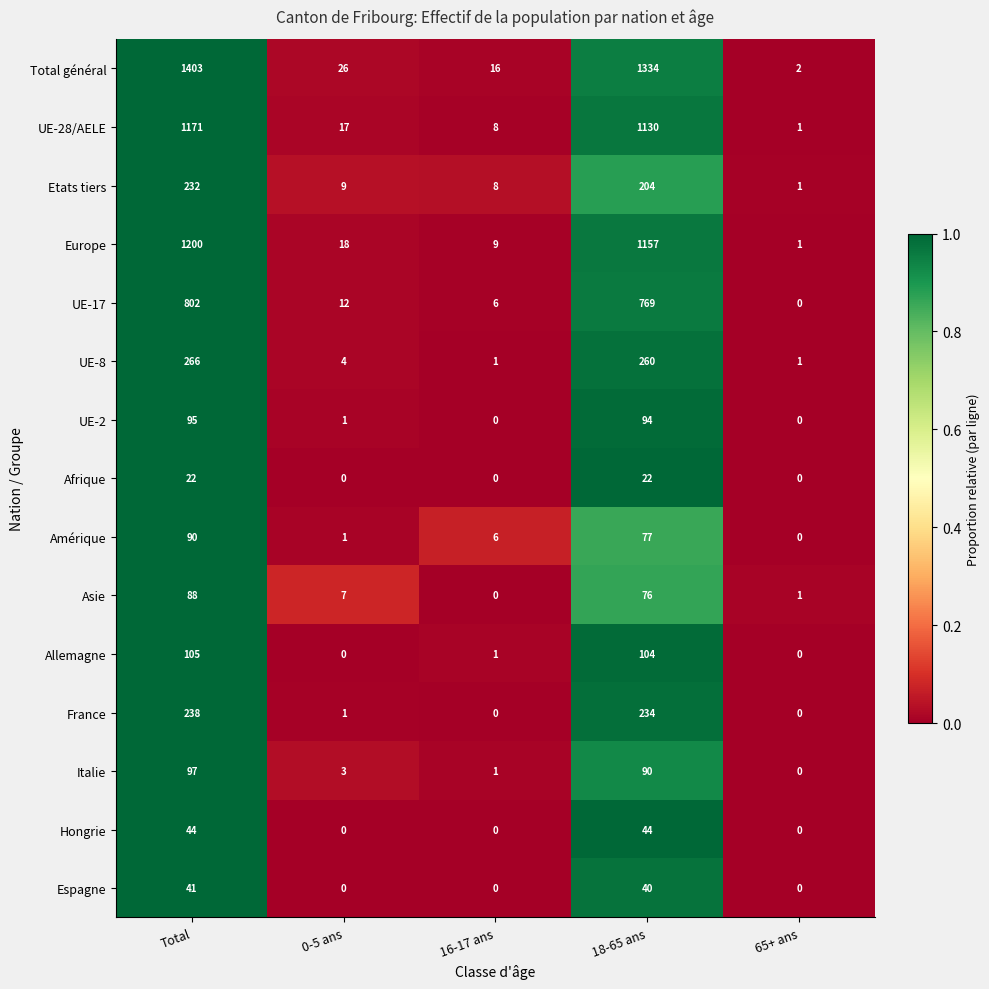

List the series in order of their peak value, highest first.

Total général, Europe, UE-28/AELE, UE-17, UE-8, France, Etats tiers, Allemagne, Italie, UE-2, Amérique, Asie, Hongrie, Espagne, Afrique